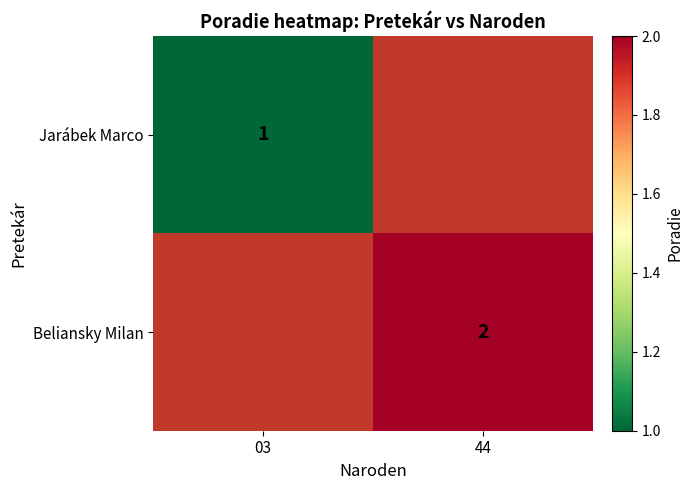

How many series are shown in this chart?

2